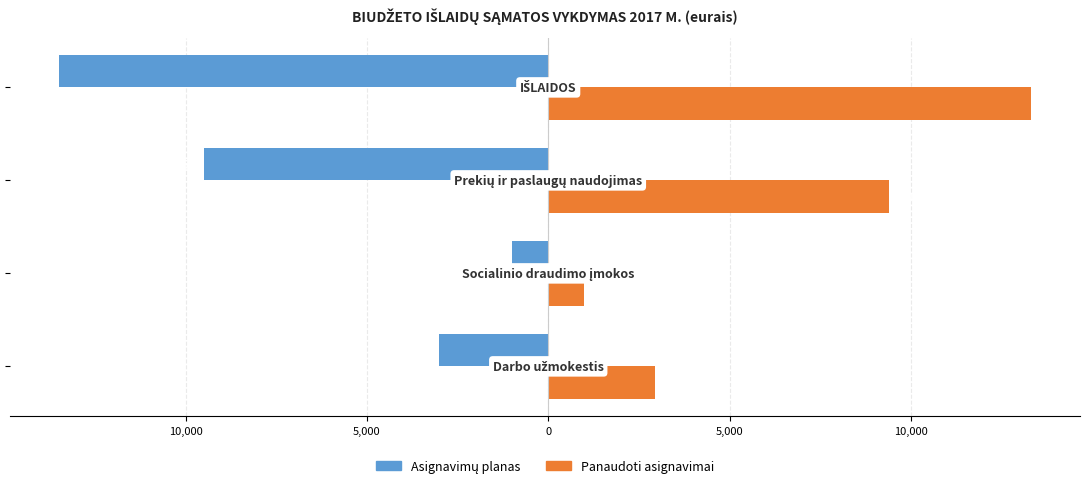

How many data points in Panaudoti asignavimai are less than 9398?

2